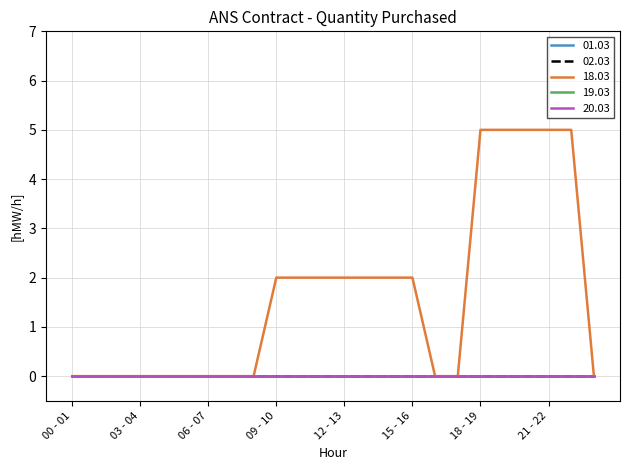

True or false: 19.03 has more than 2 interior local peaks.

False